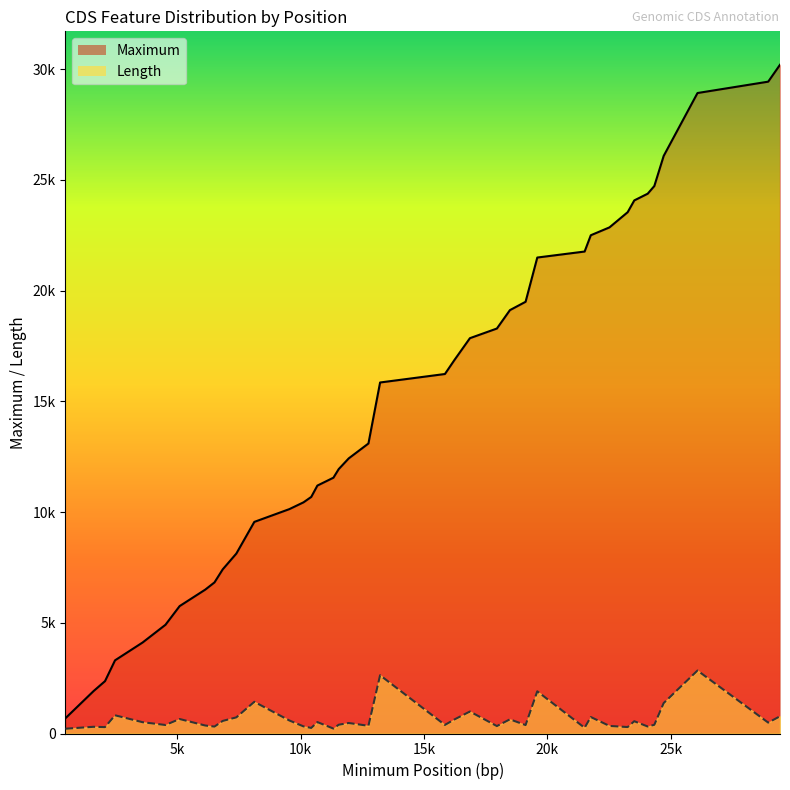

True or false: Maximum has more than 2 interior local peaks.

False